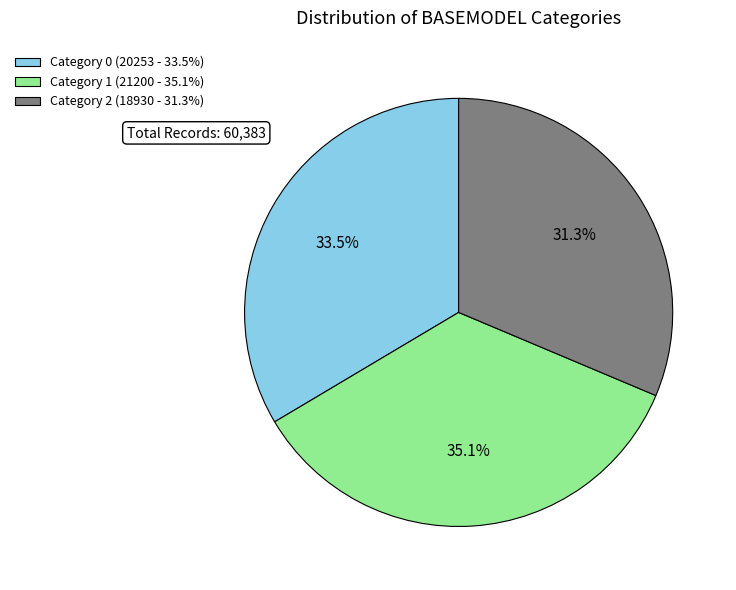

Is there any slice that represents more than half of the pie?

No